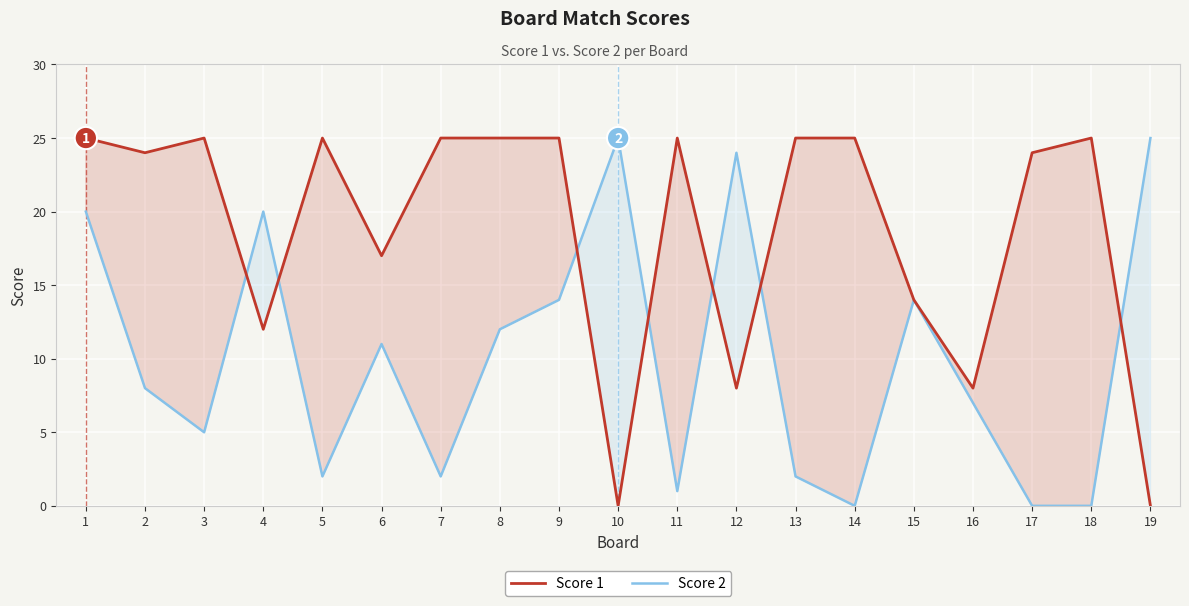

What is the difference between the Score 2 values at 19 and 3?

20